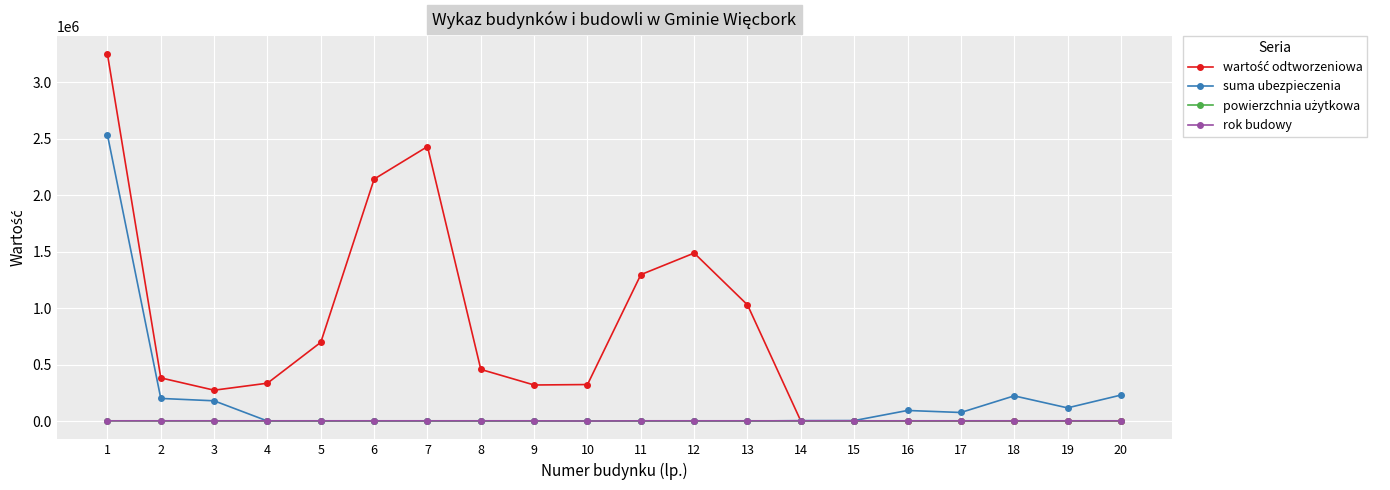

What is the maximum value shown in the chart?

3247000.0